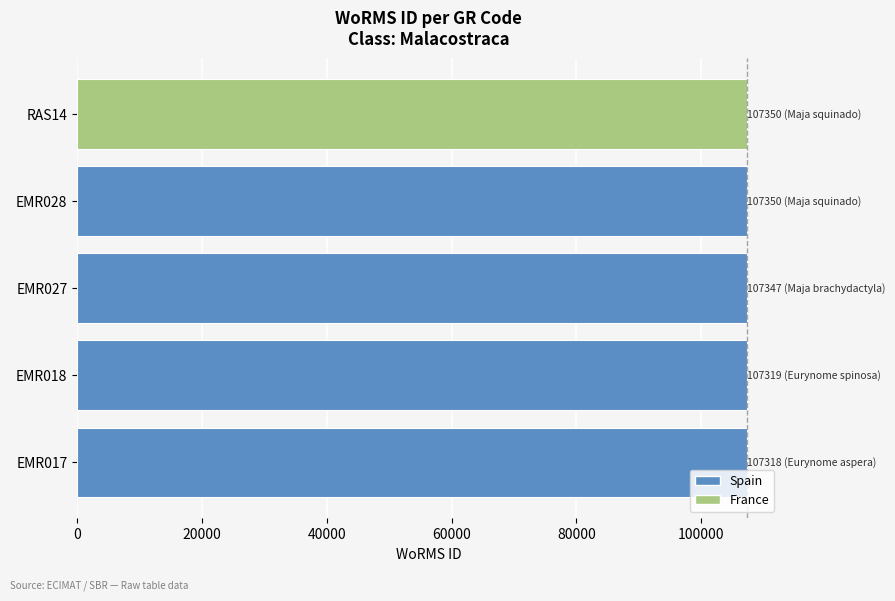

What is the difference between the second highest and minimum values?

32